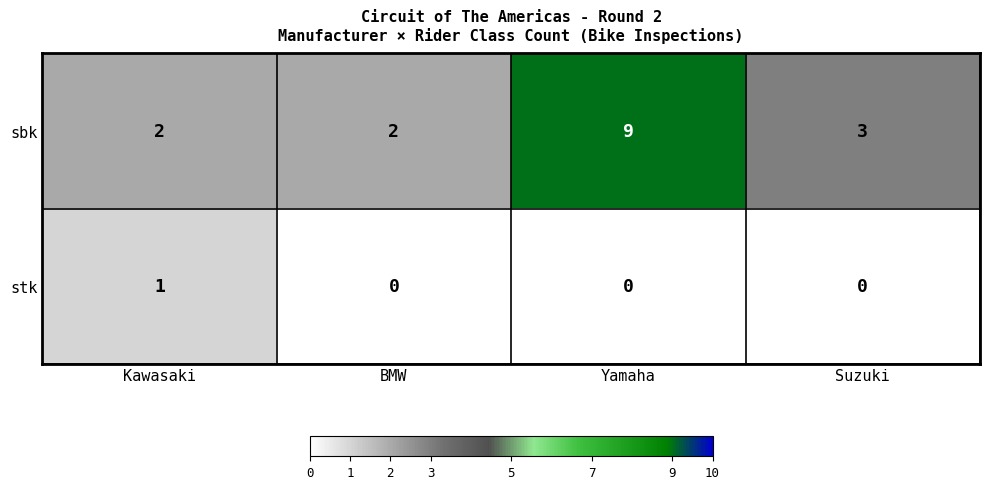

Is it true that sbk equals 3.2 at Kawasaki?

False